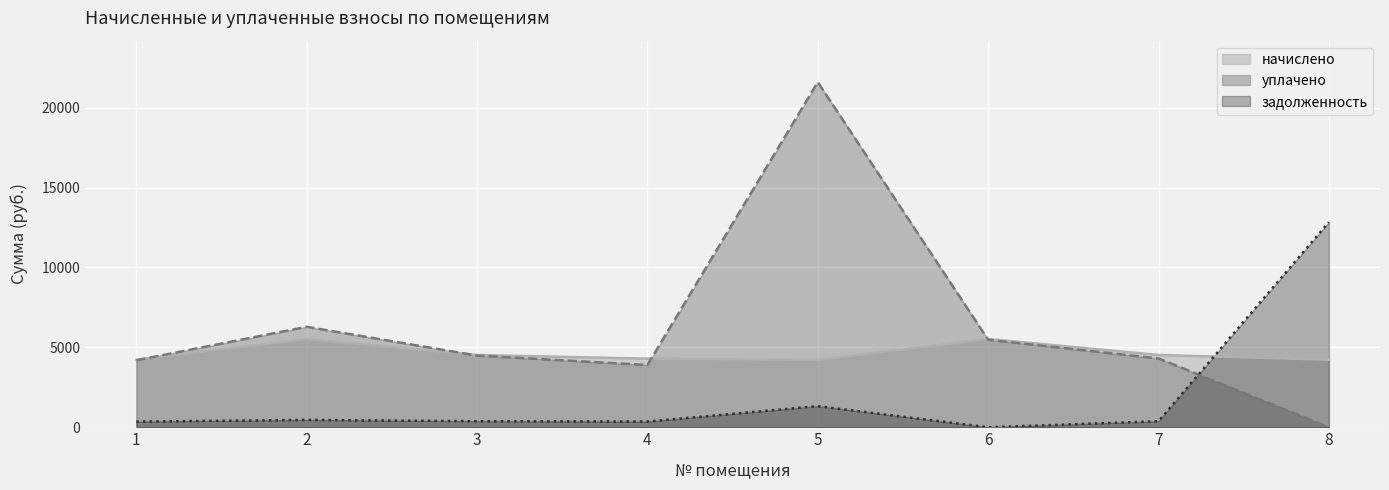

What is the average value of the начислено series?

4630.6